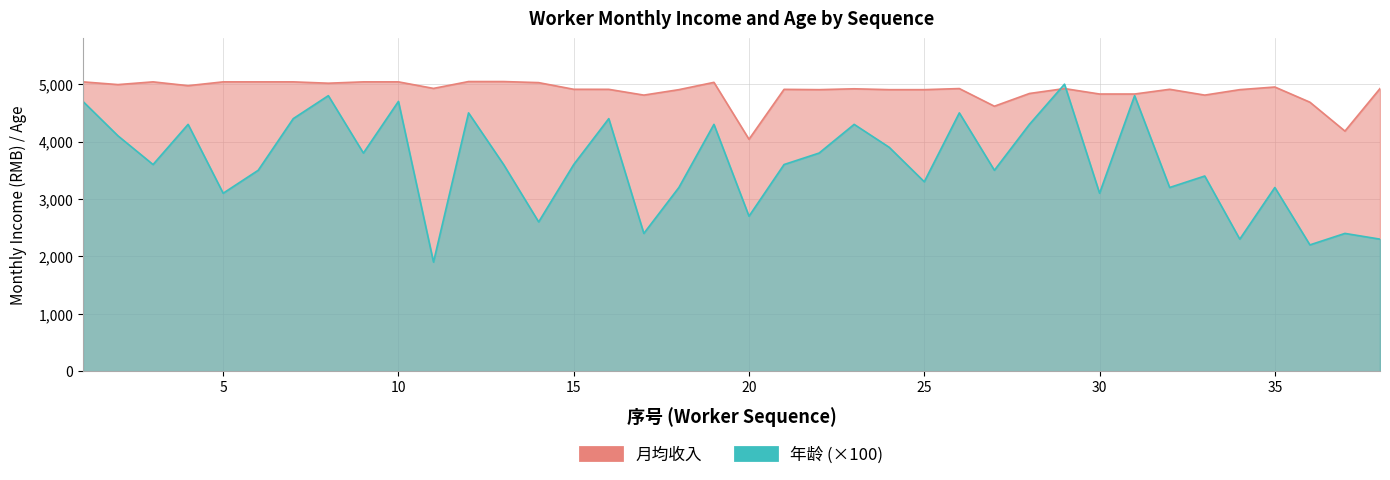

Reading left to right, what are all the values shown in this chart?

月均收入: 5040.5	4993.0	5040.5	4974.0	5040.5	5040.5	5040.5	5017.0	5040.5	5040.5	4926.5	5046.0	5045.9	5027.2	4911.0	4910.2	4809.7	4904.7	5031.9	4040.6	4910.1	4904.7	4919.7	4904.7	4904.7	4923.7	4616.1	4838.0	4923.7	4828.7	4828.7	4910.9	4809.7	4904.7	4950.9	4686.2	4182.7	4923.7
年龄: 4700.0	4100.0	3600.0	4300.0	3100.0	3500.0	4400.0	4800.0	3800.0	4700.0	1900.0	4500.0	3600.0	2600.0	3600.0	4400.0	2400.0	3200.0	4300.0	2700.0	3600.0	3800.0	4300.0	3900.0	3300.0	4500.0	3500.0	4300.0	5000.0	3100.0	4800.0	3200.0	3400.0	2300.0	3200.0	2200.0	2400.0	2300.0